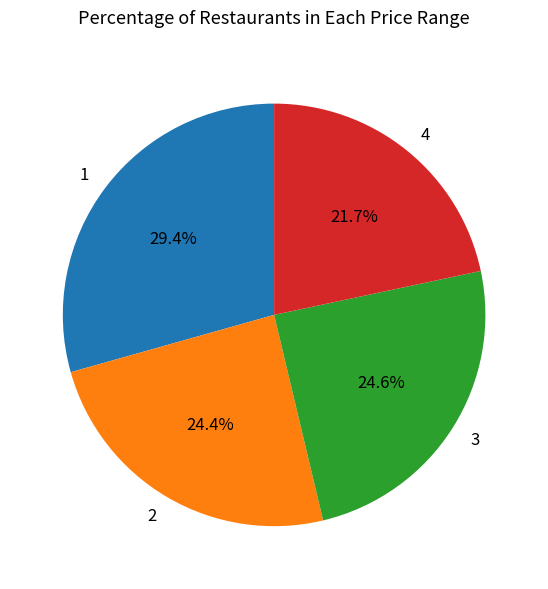

Is the sum of 2 and 4 greater than half?

No